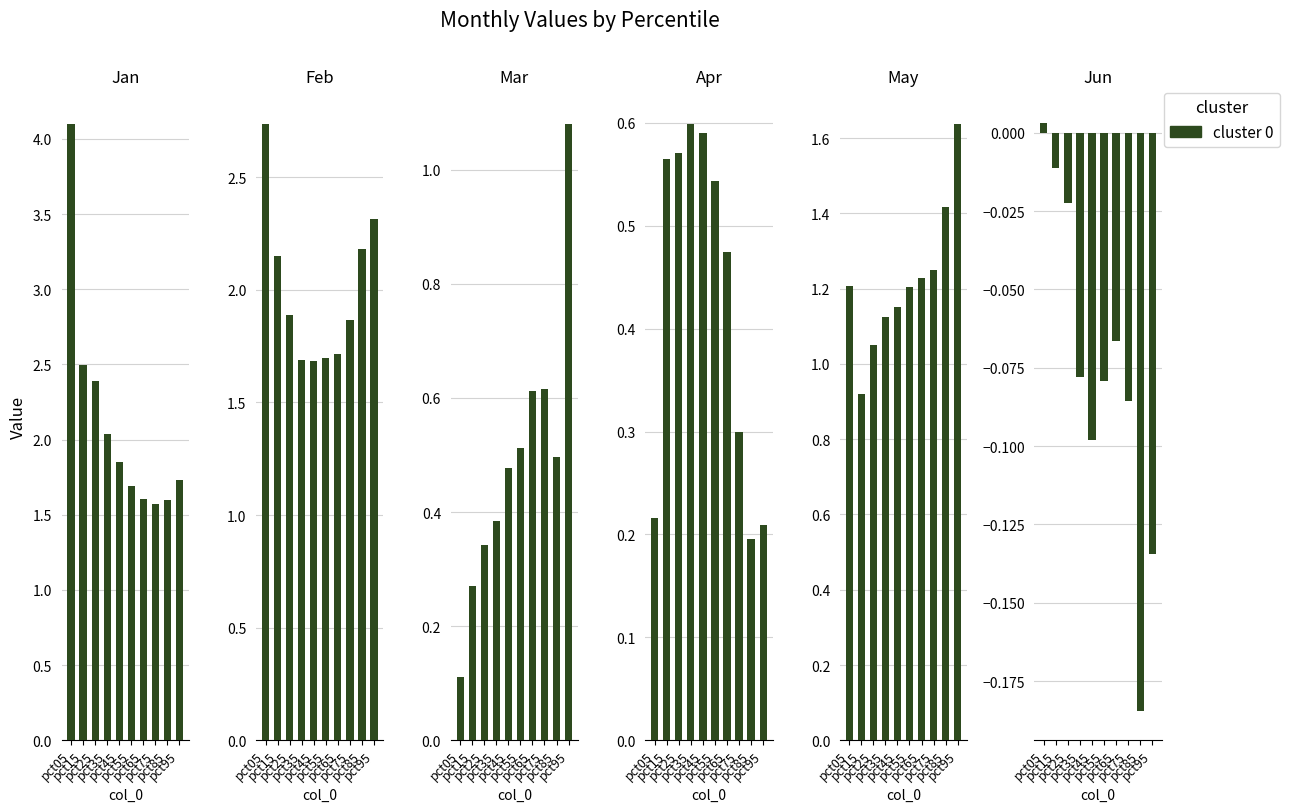

True or false: Jan has a value of 0.8 at pct15.

False